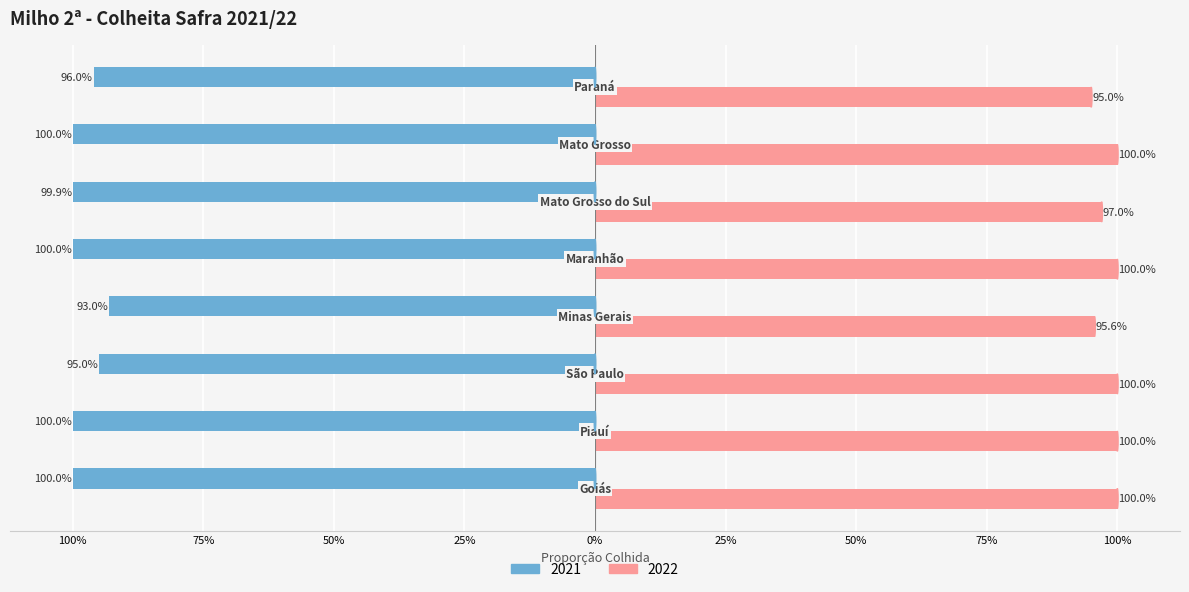

Rank the categories by 2022 value from lowest to highest.

Paraná, Minas Gerais, Mato Grosso do Sul, Goiás, Piauí, São Paulo, Maranhão, Mato Grosso